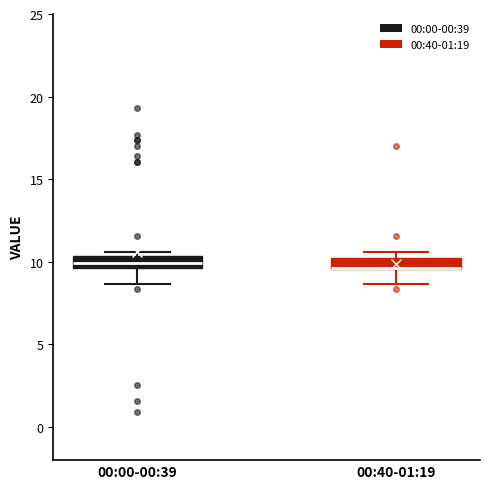

Where does the median line of the box for 00:00-00:39 sit on the y-axis? The values are not printed on the chart, so give them approximately, as read against the axis.

10.0